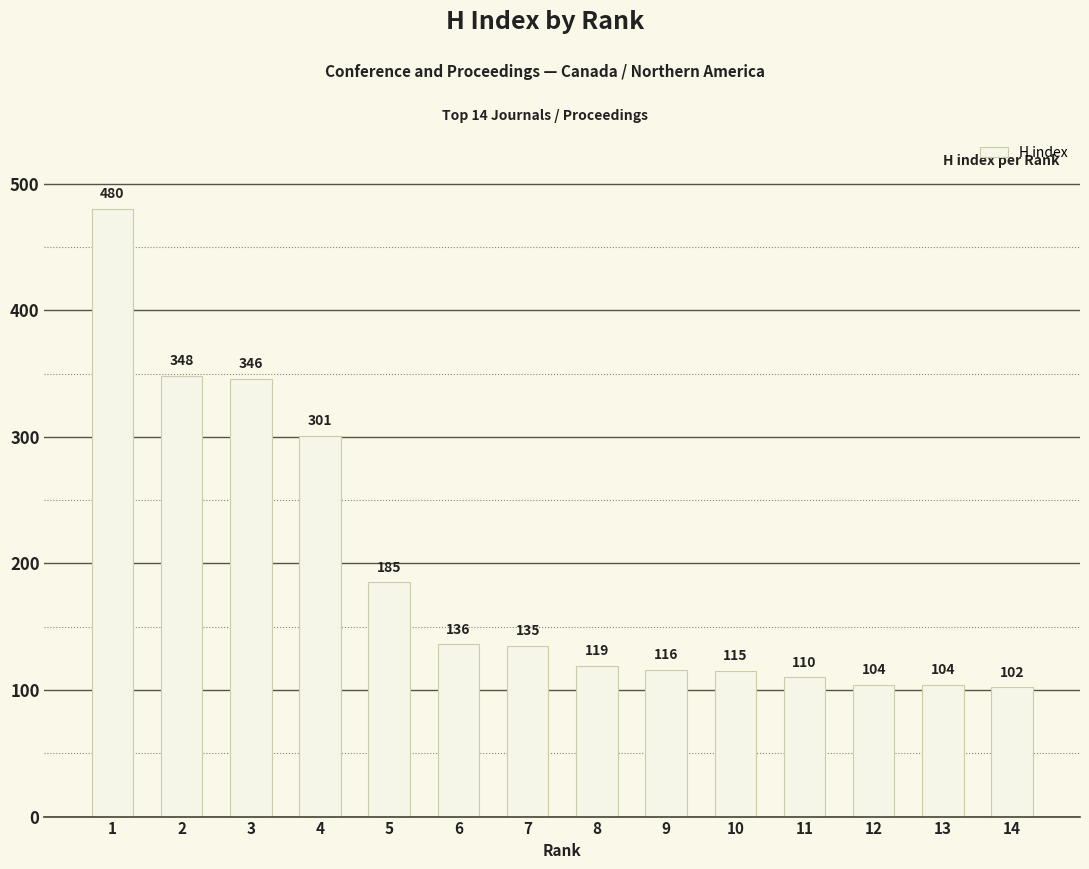

What is the value of the 14th bar from the left?

102